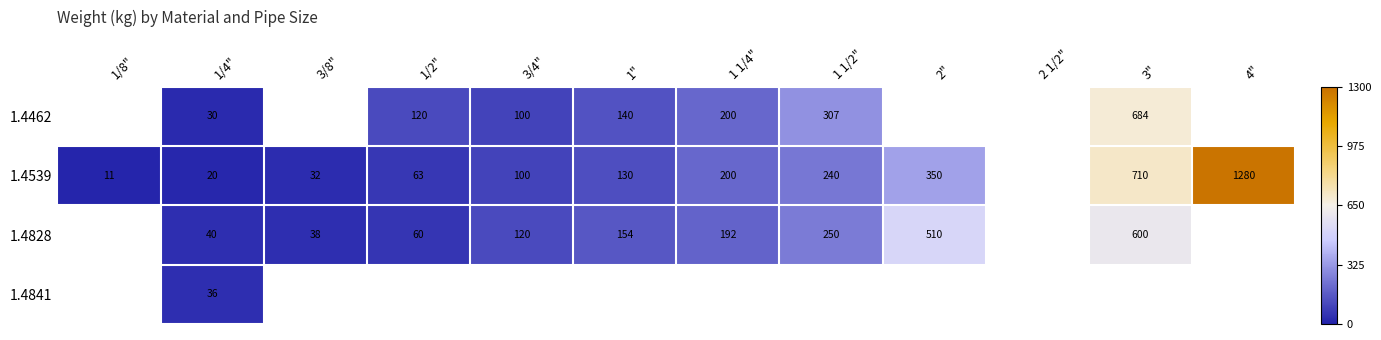

The 1.4828 series shows 251 at 2". True or false?

False